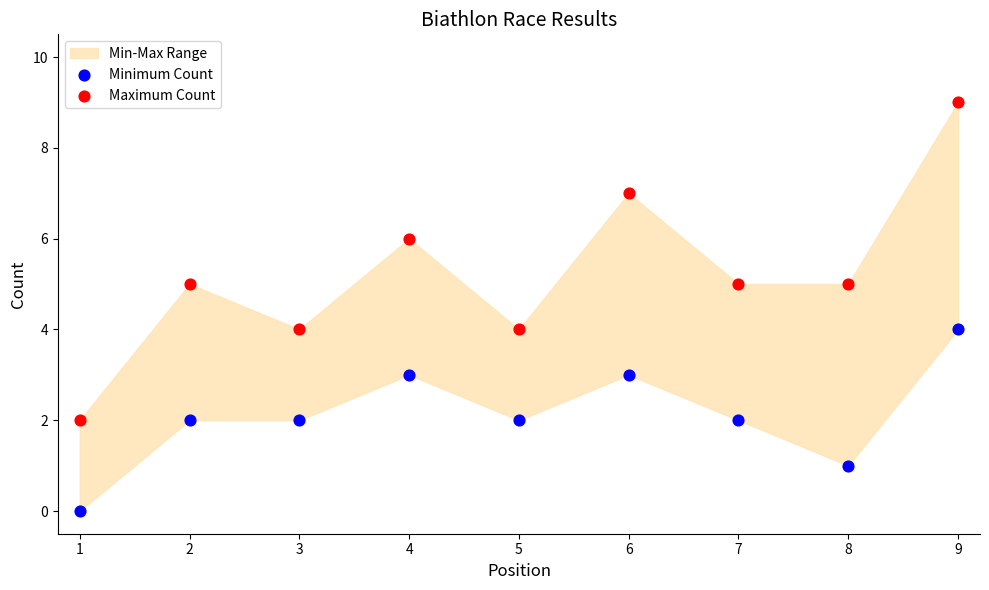

Which series contains the lowest Y value?

Minimum Count